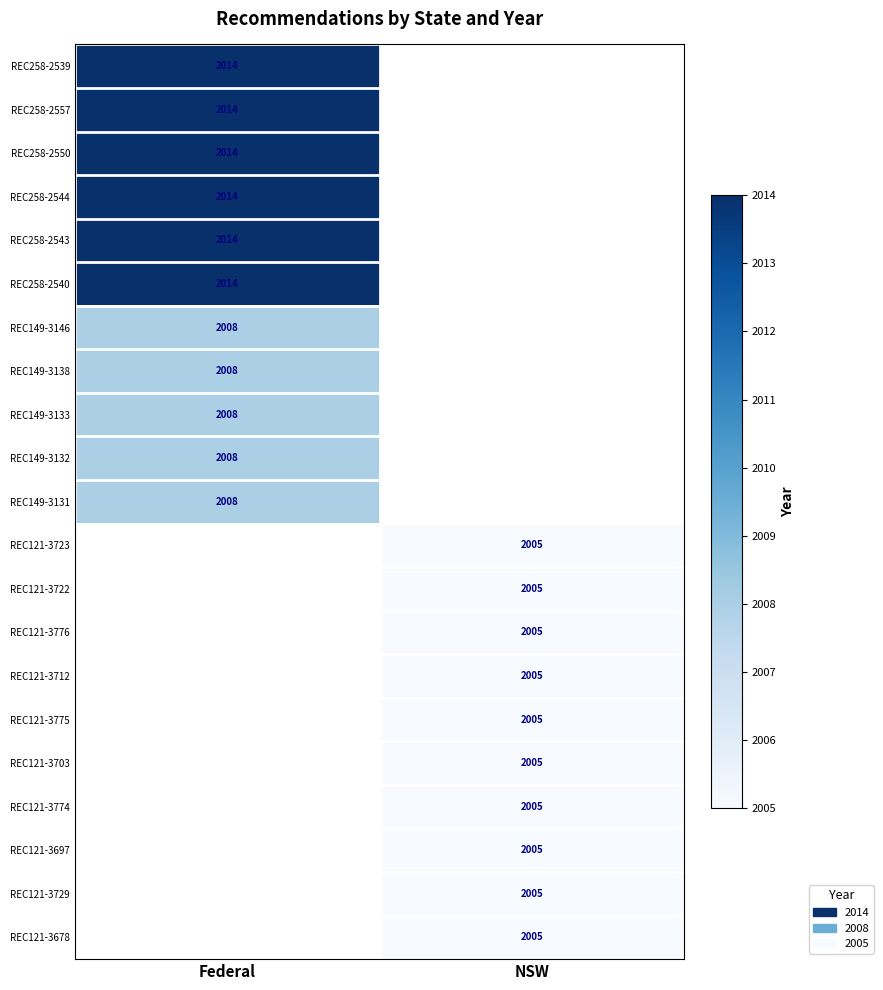

The REC258-2539 series shows 2974 at Federal. True or false?

False